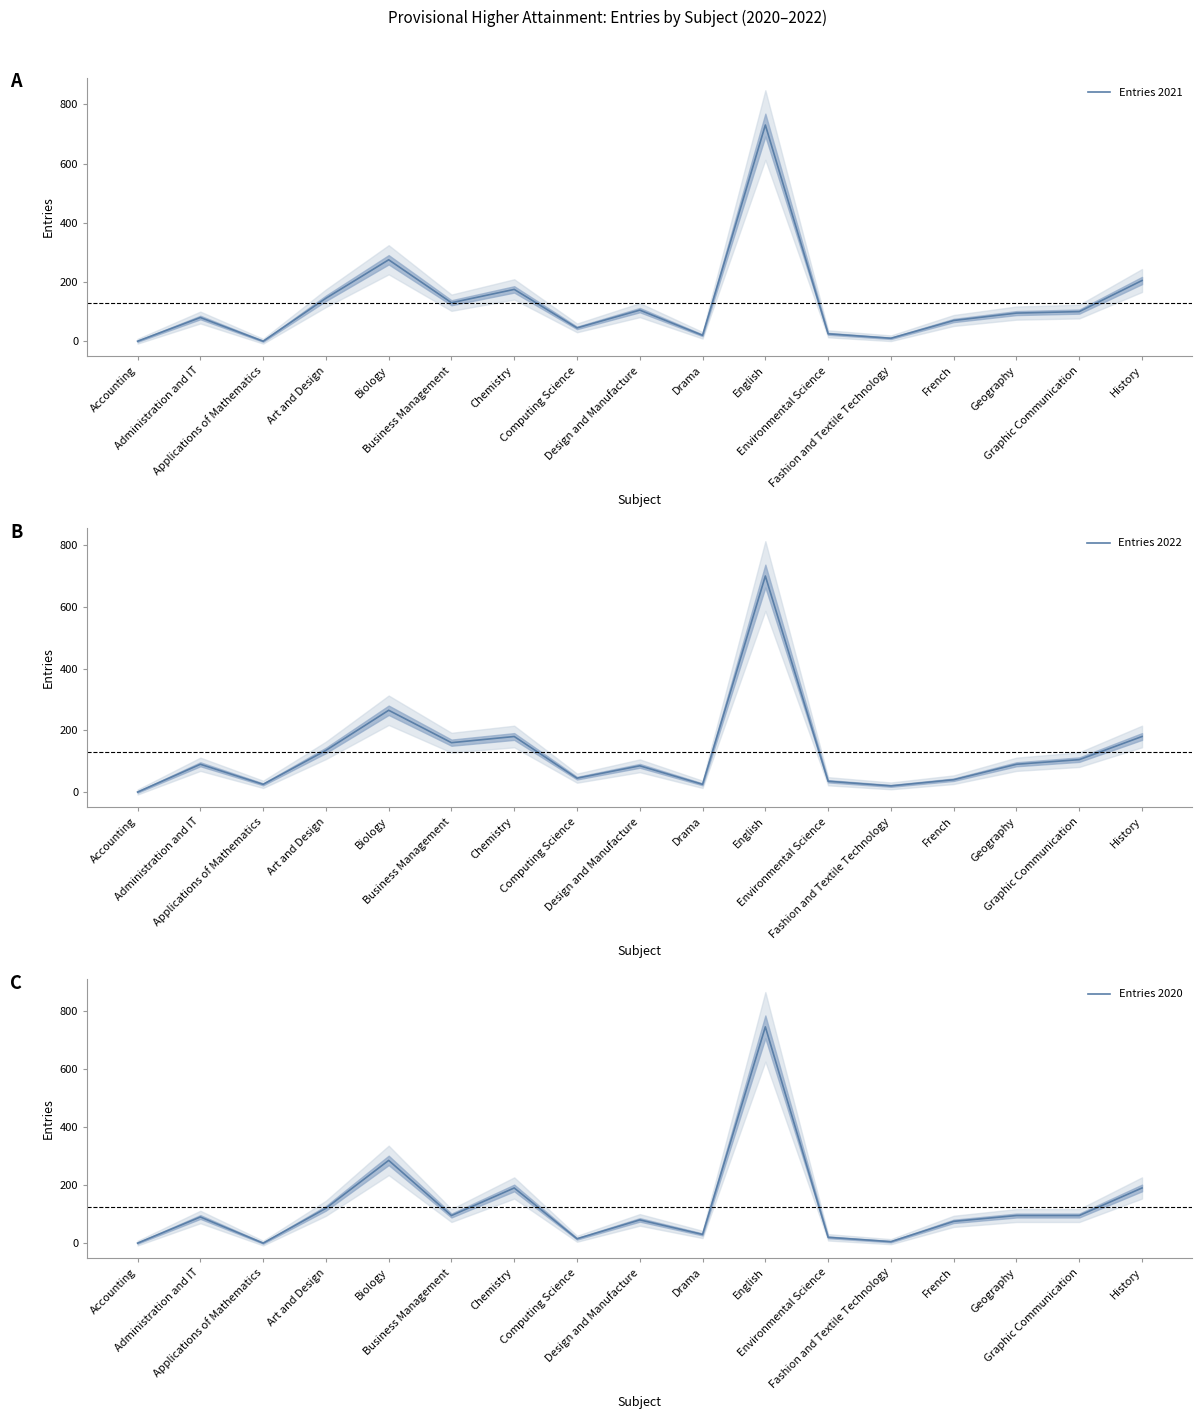

Which category has the highest value across all series?

English